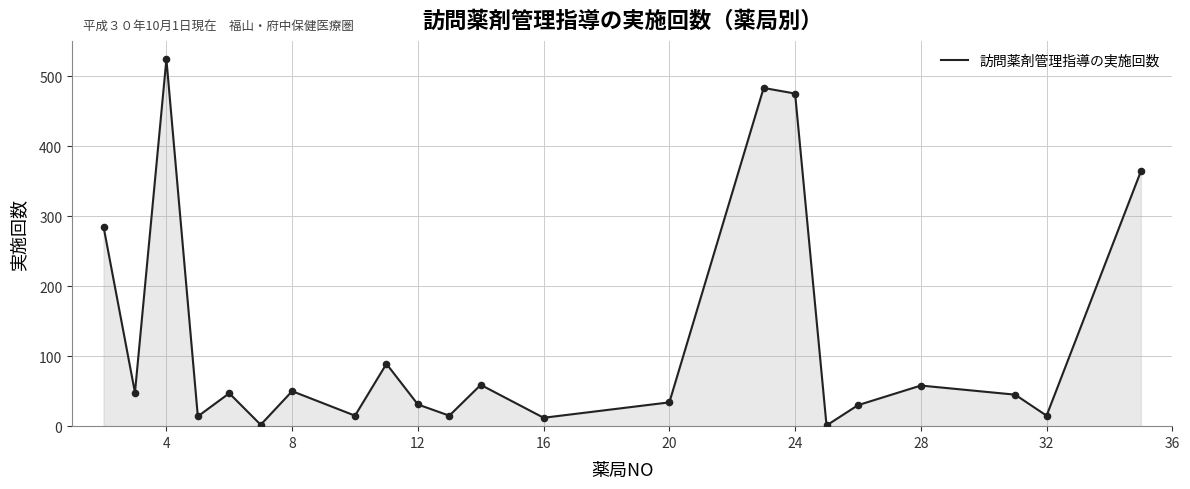

What is the greatest value displayed?

524